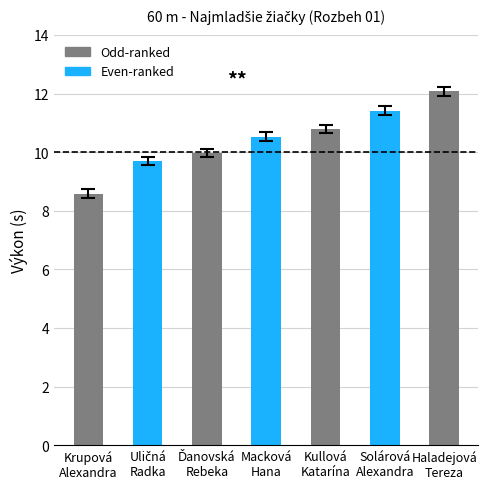

The chart shows a value of 17.2 at Haladejová
Tereza. True or false?

False